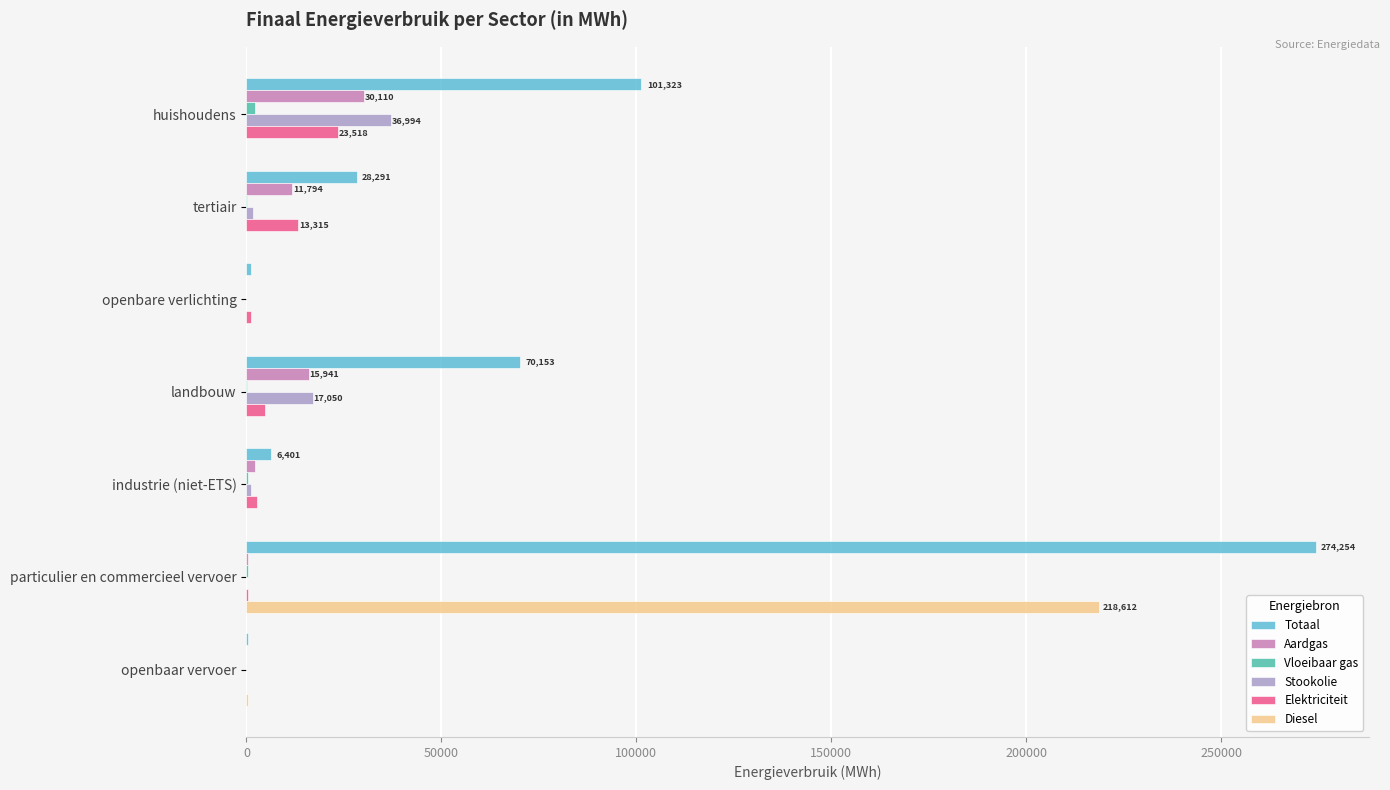

Which category has the highest value in the Stookolie series?

huishoudens